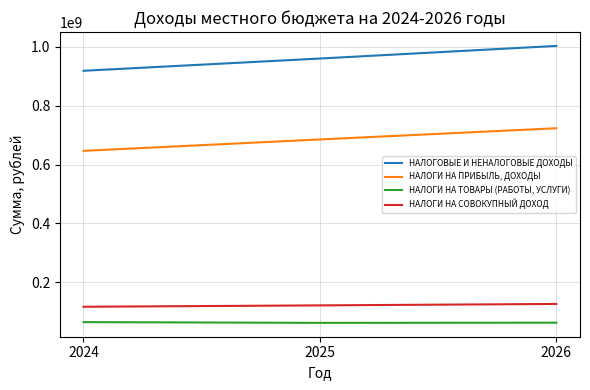

True or false: НАЛОГИ НА ТОВАРЫ (РАБОТЫ, УСЛУГИ) has a value of 64977600.0 at 2024.

True